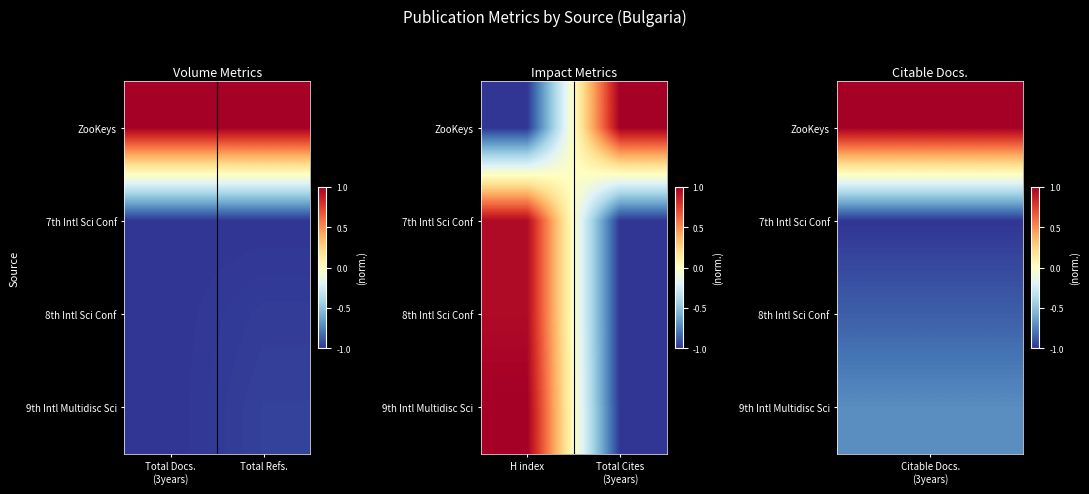

How many values in 7th Intl Sci Conf are below zero?

1